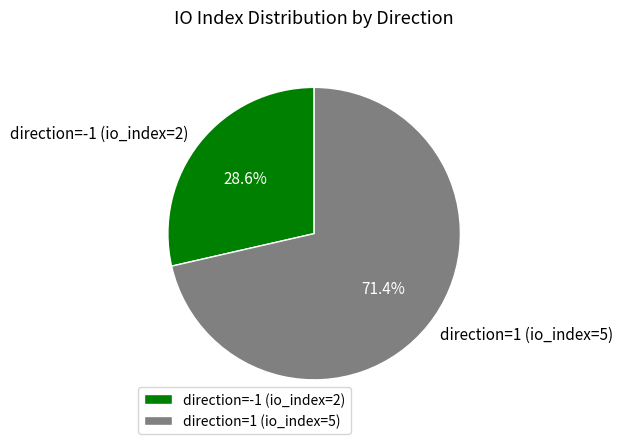

How many segments does this pie chart have?

2